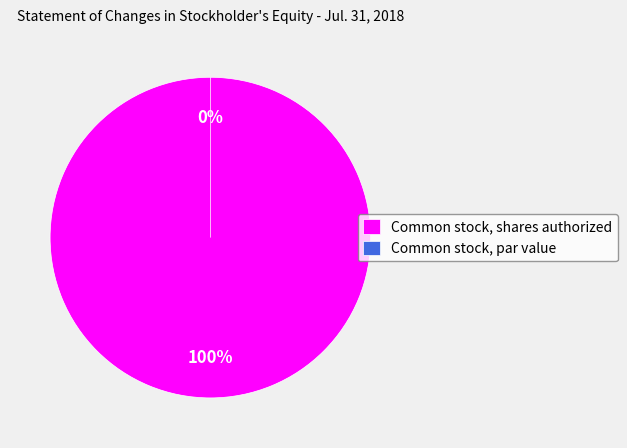

Is it true that Common stock, shares authorized is 99% of the pie?

False